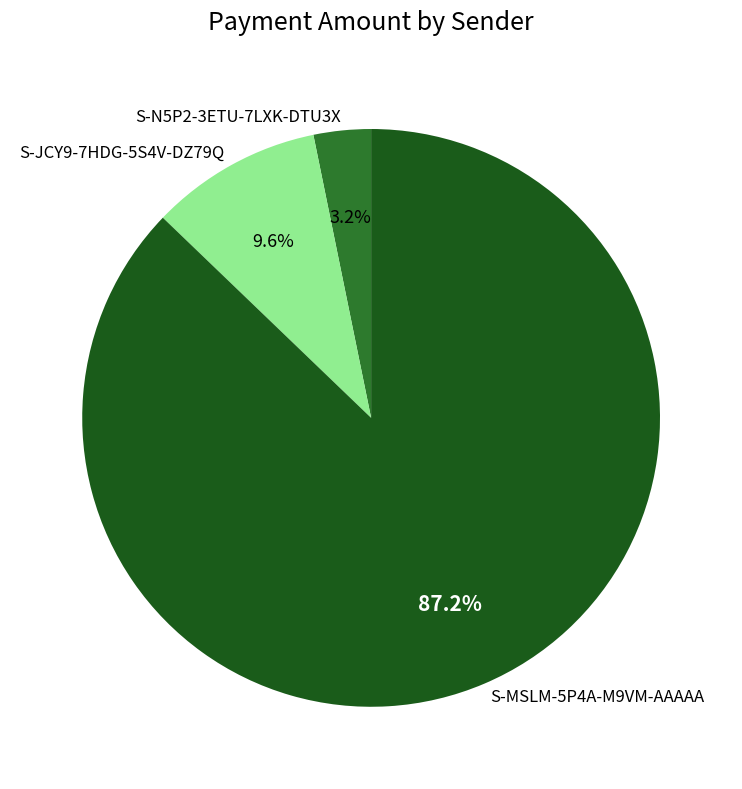

Rank the categories by value from highest to lowest.

S-MSLM-5P4A-M9VM-AAAAA, S-JCY9-7HDG-5S4V-DZ79Q, S-N5P2-3ETU-7LXK-DTU3X